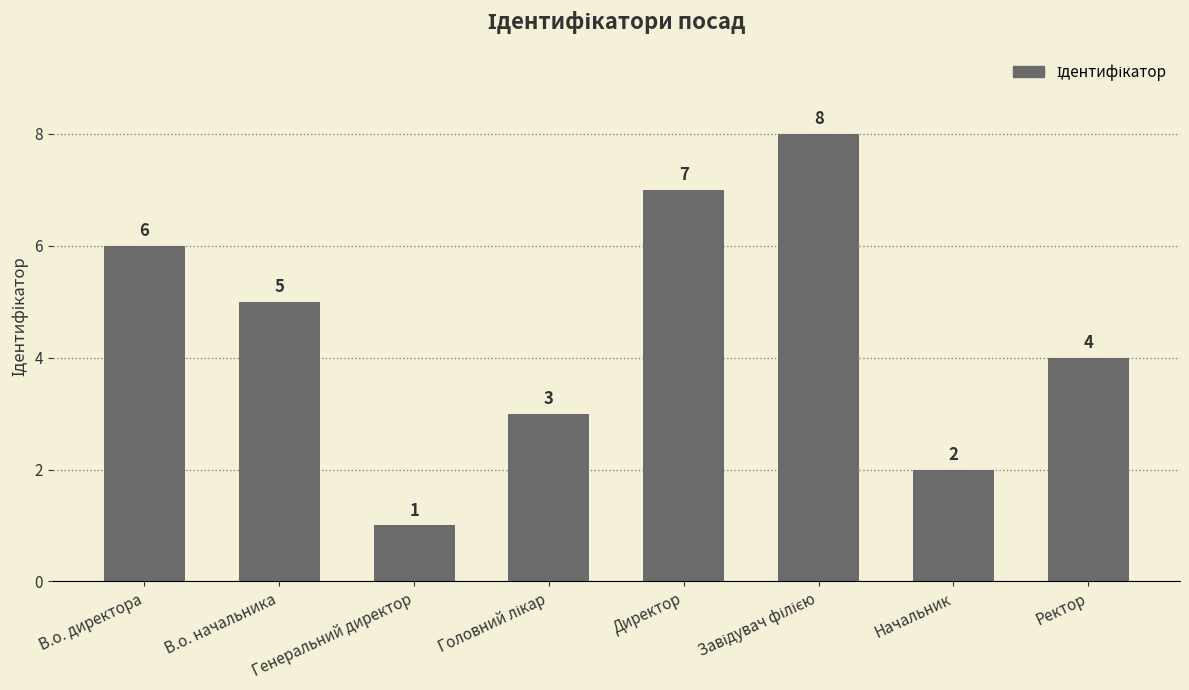

What is the greatest value displayed?

8